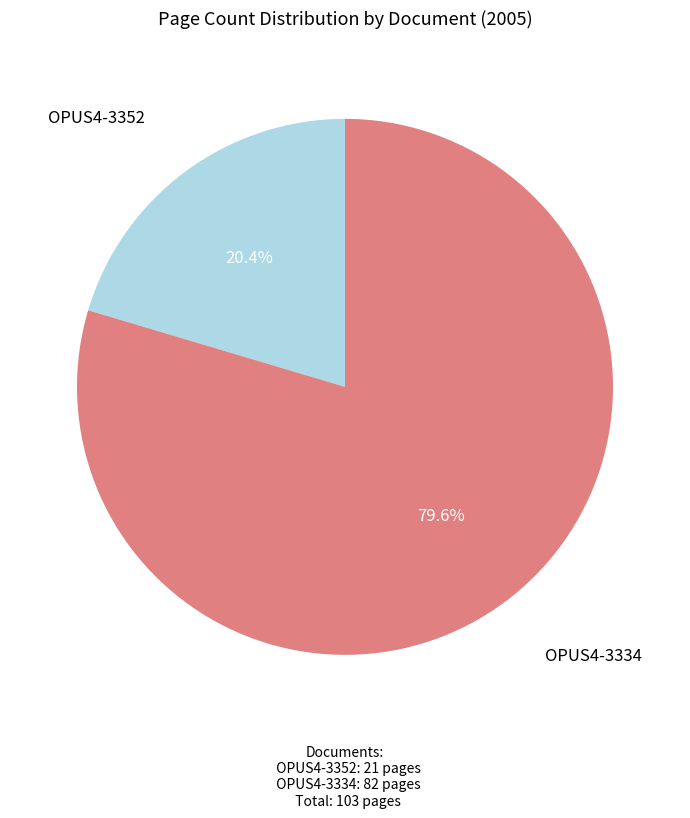

What is the largest slice in the pie chart?

OPUS4-3334